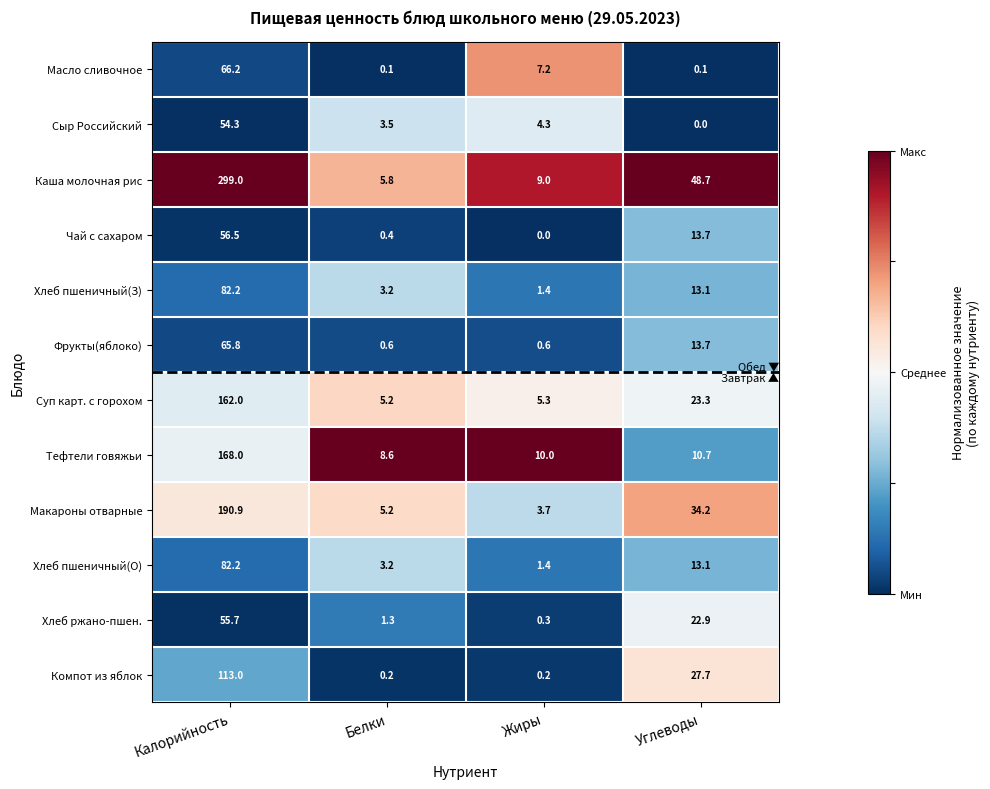

What is the difference between the Макароны отварные values at Углеводы and Калорийность?

156.7